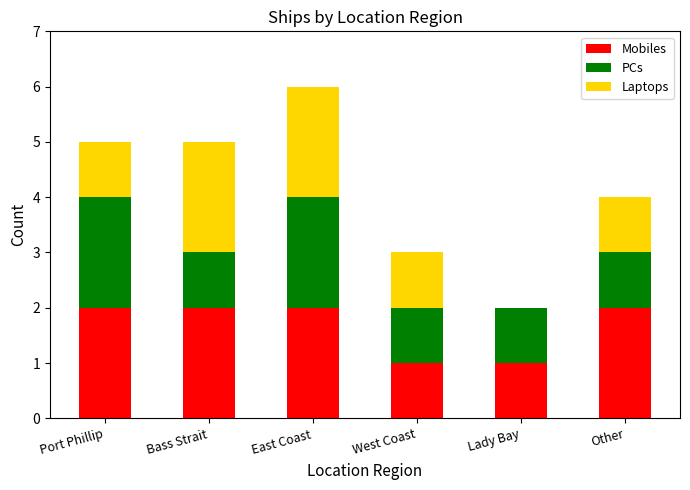

At which category is the sum across all series the highest?

East Coast